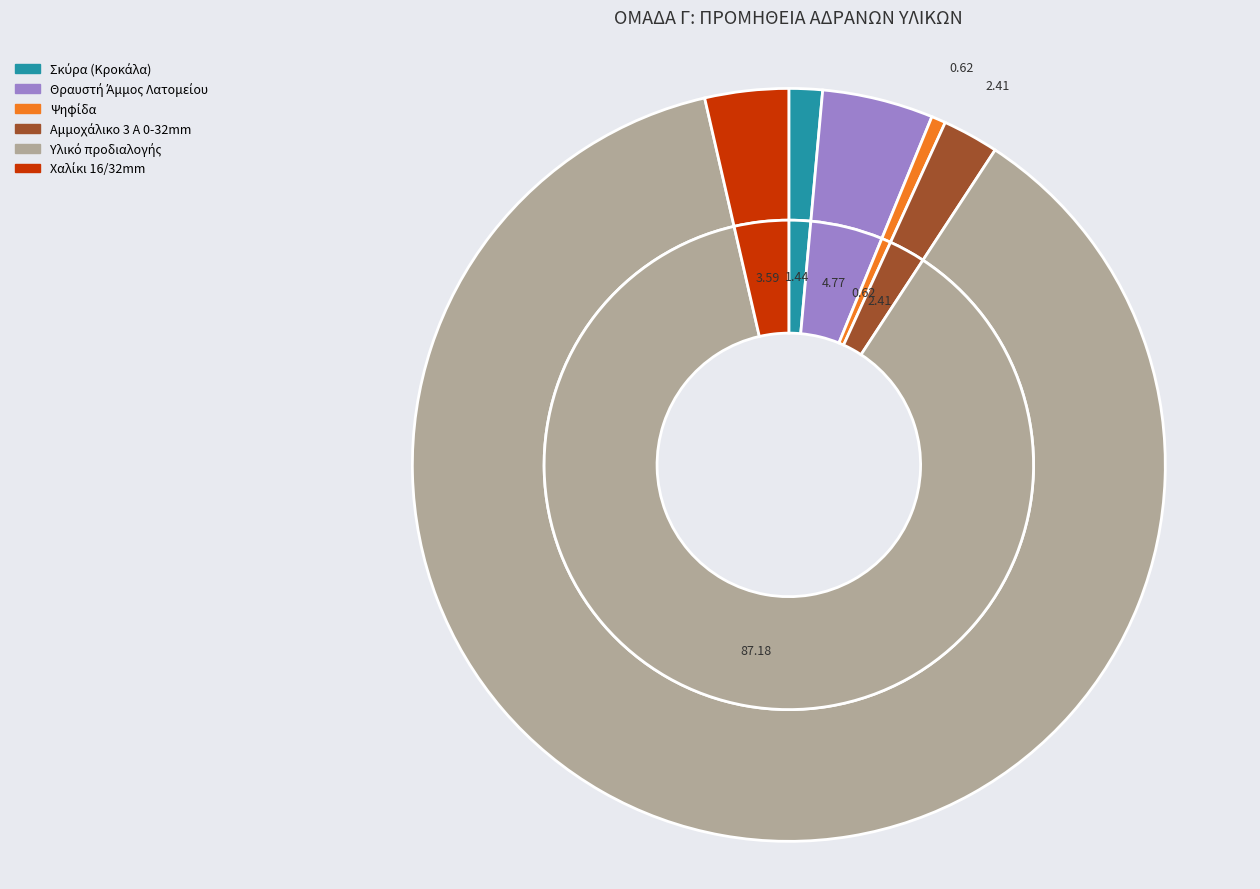

To the nearest percent, what is the difference between the Χαλίκι 16/32mm and Υλικό προδιαλογής slice percentages?

84%